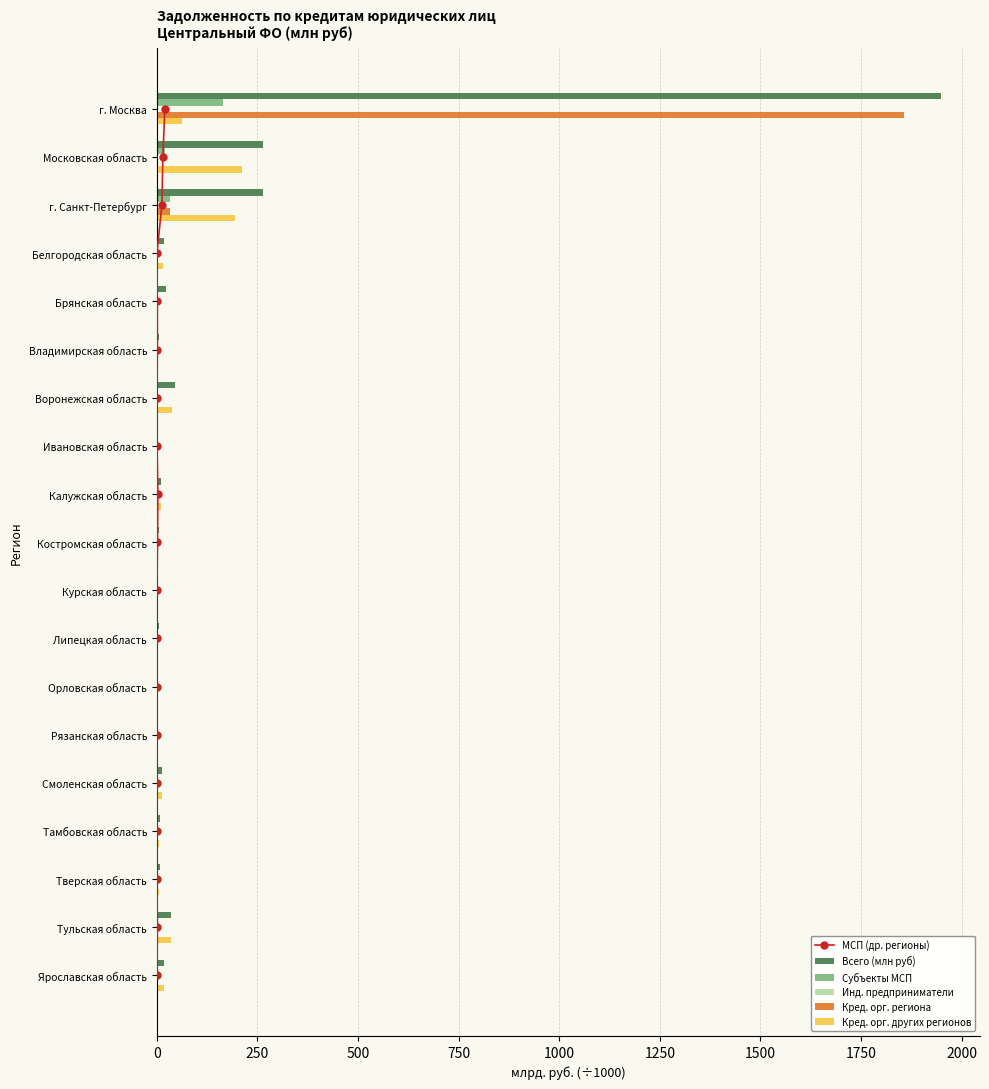

What is the minimum value for Всего (млн руб)?

2.0